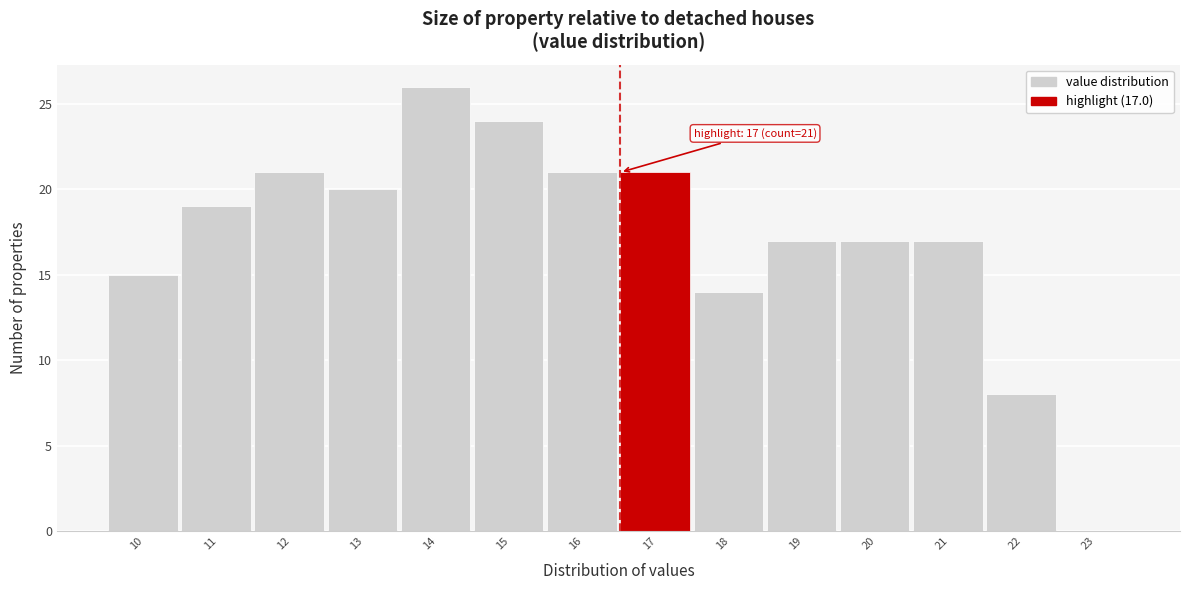

Reading left to right, extract all data points from this chart.

10=15	11=19	12=21	13=20	14=26	15=24	16=21	17=21	18=14	19=17	20=17	21=17	22=8	23=0